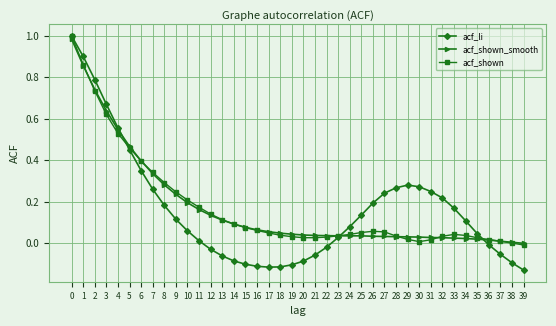

Which series has the largest range (max minus min)?

acf_li